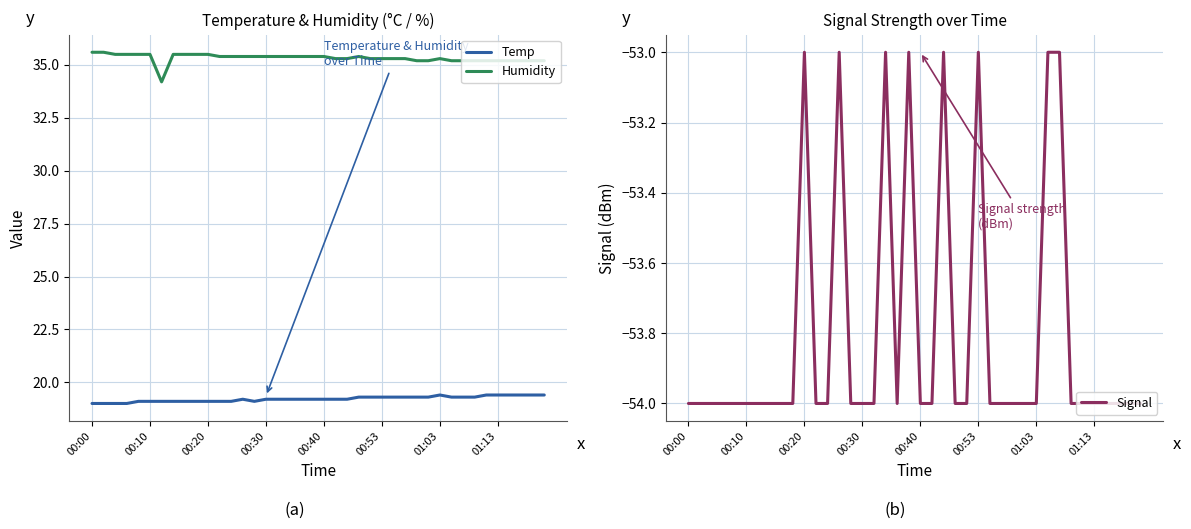

Does the chart display data point markers on the line(s)?

No